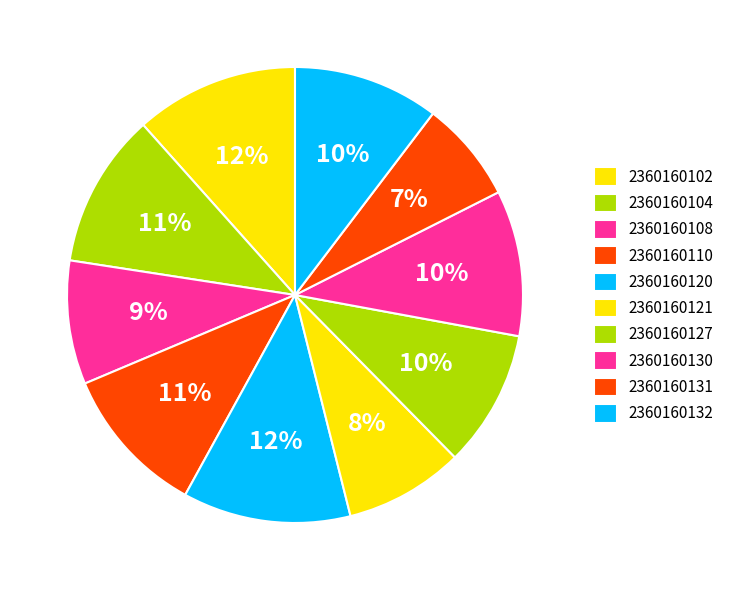

How many segments does this pie chart have?

10